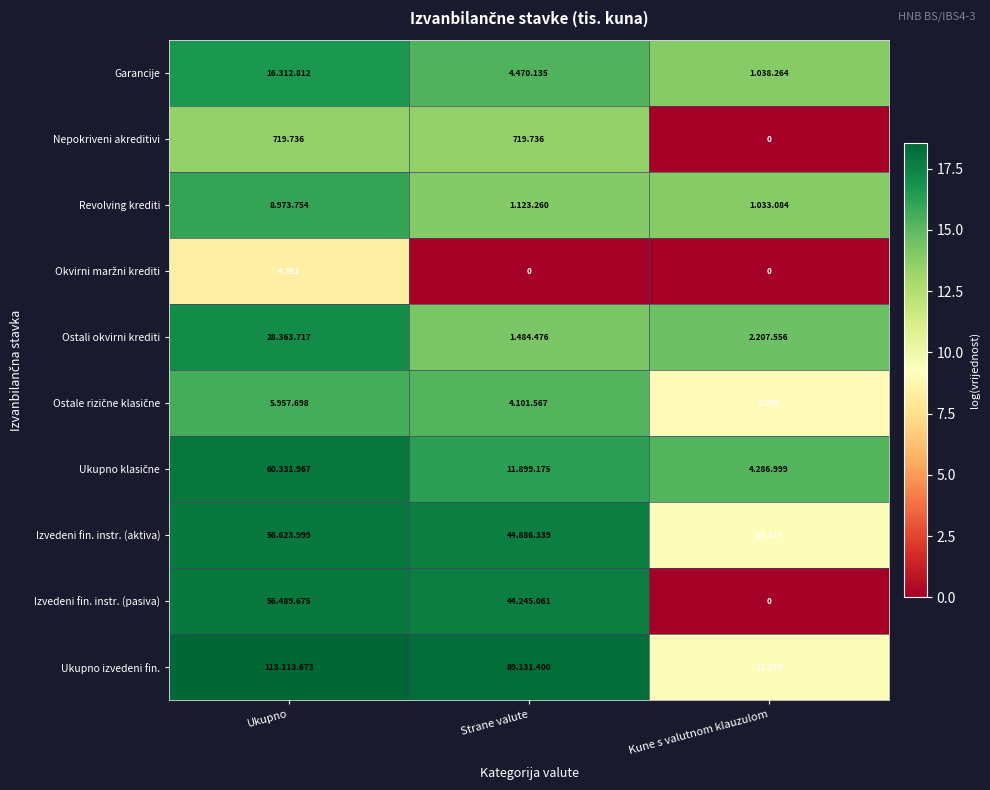

What is the spread (max minus min) of values at Strane valute?

18.3